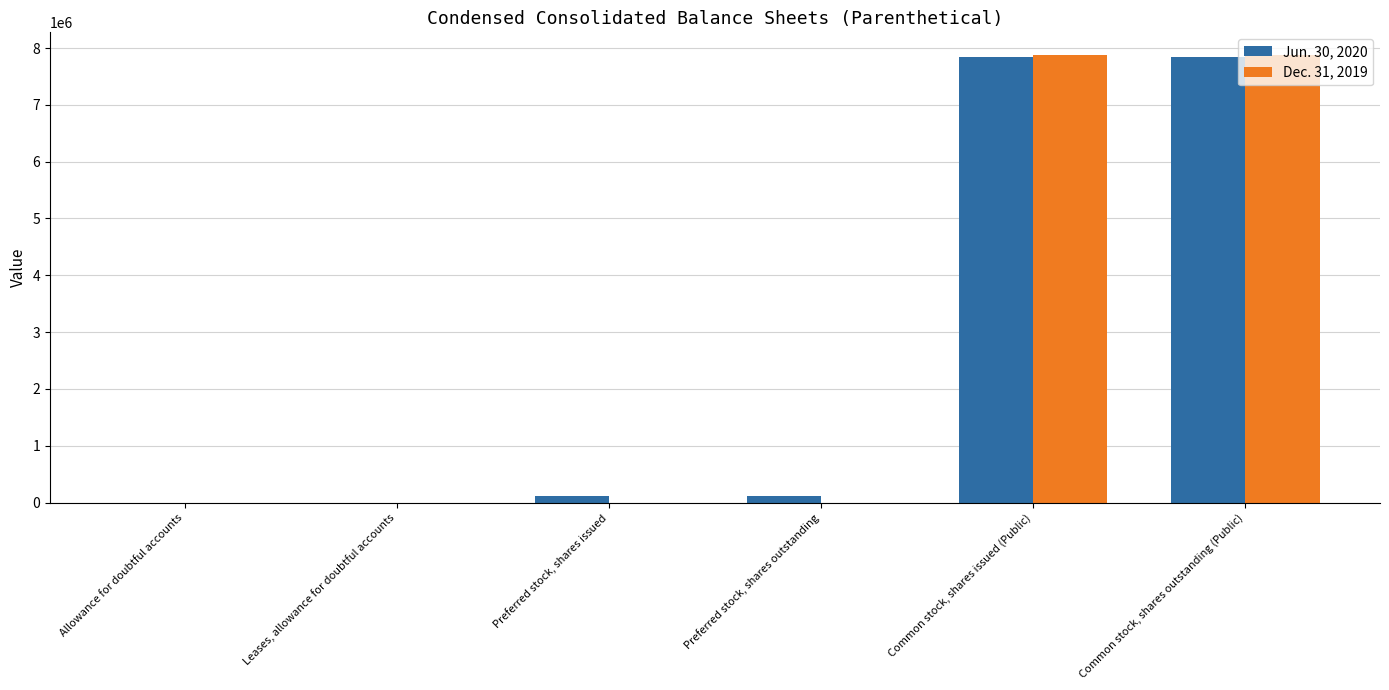

Is it true that Dec. 31, 2019 equals 0 at Preferred stock, shares issued?

True